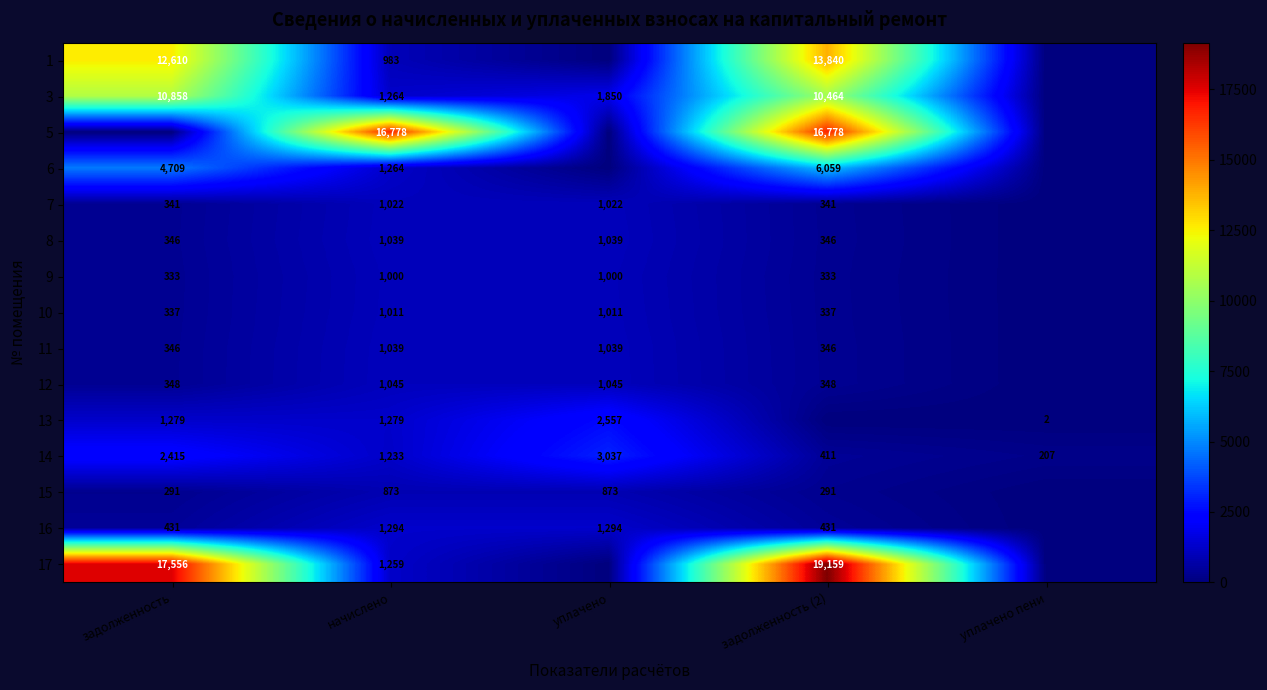

True or false: 9 has a value of 1430 at уплачено.

False